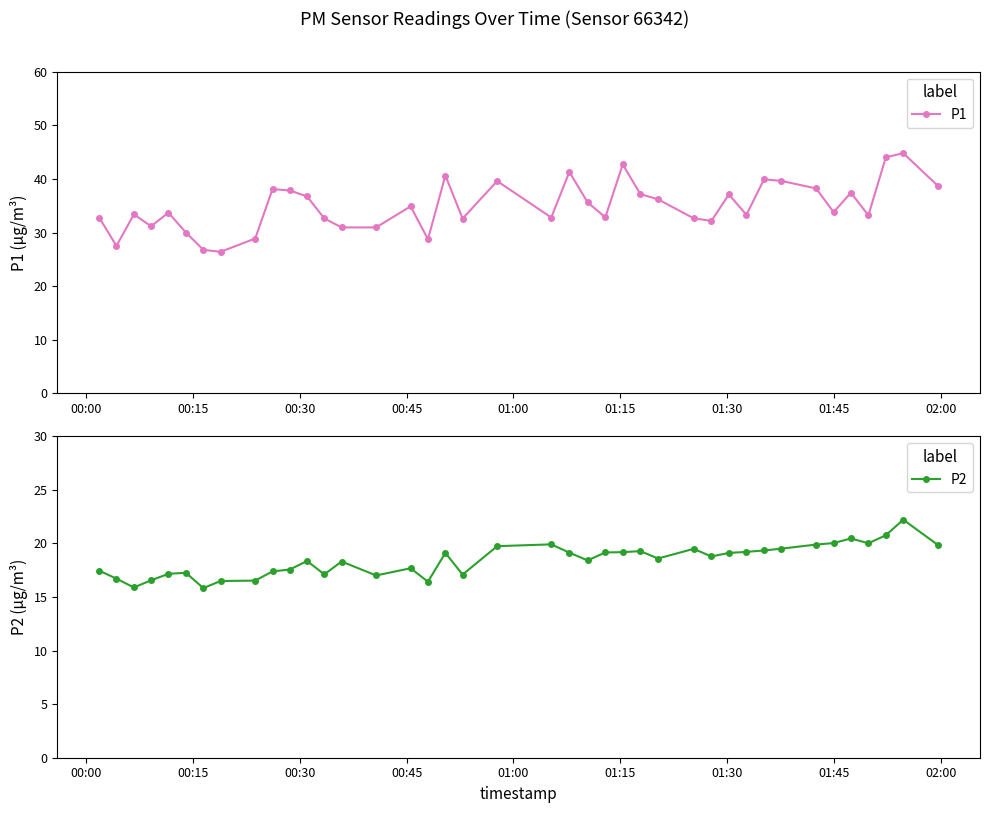

What is the maximum value for P1?

44.8